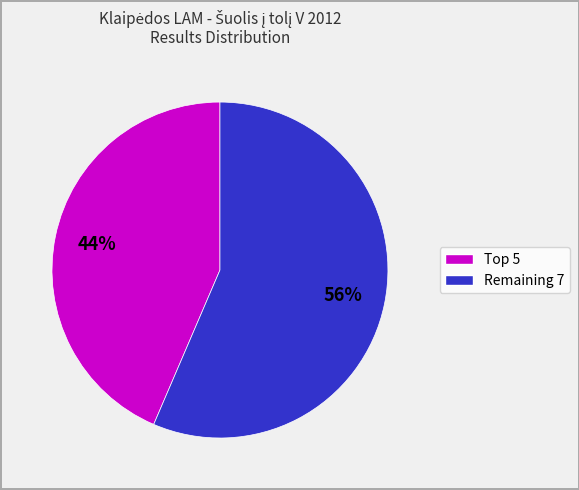

To the nearest percent, what is the average slice percentage?

50%